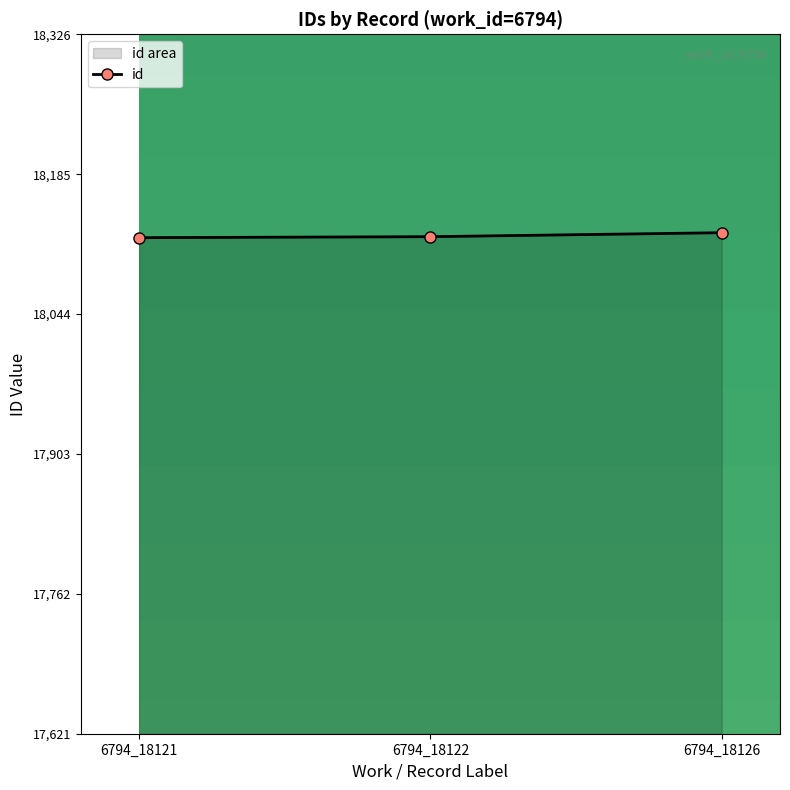

Reading left to right, extract all data points from this chart.

6794_18121=18121	6794_18122=18122	6794_18126=18126